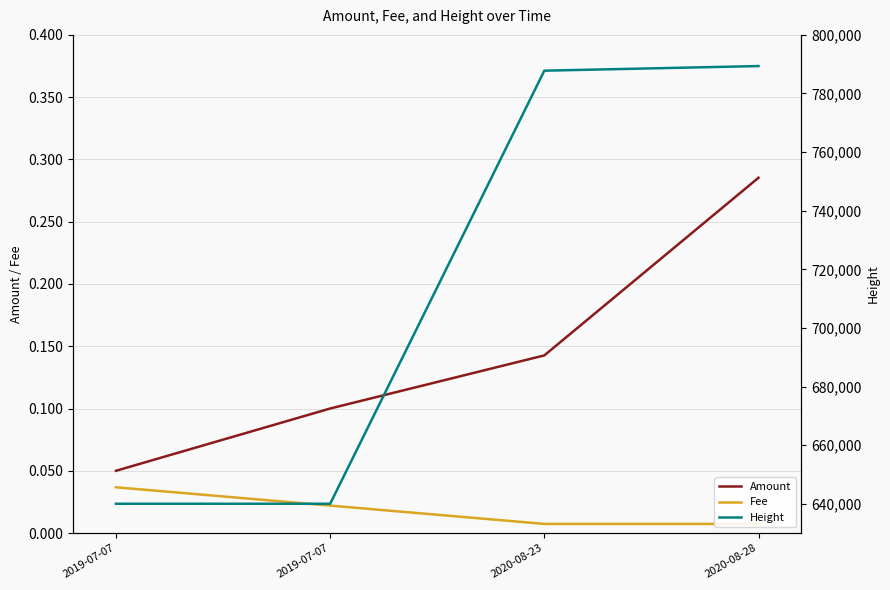

Reading right to left, what are all the values shown in this chart?

Amount: 2020-08-28=0.3	2020-08-23=0.1	2019-07-07=0.1	2019-07-07=0.1
Fee: 2020-08-28=0.0	2020-08-23=0.0	2019-07-07=0.0	2019-07-07=0.0
Height: 2020-08-28=789364.0	2020-08-23=787786.0	2019-07-07=639996.0	2019-07-07=639995.0